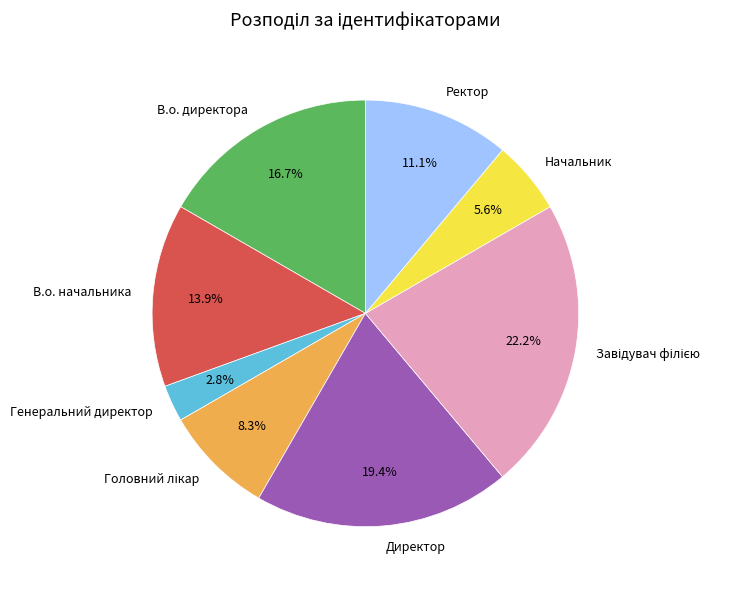

Is there any slice that represents more than half of the pie?

No